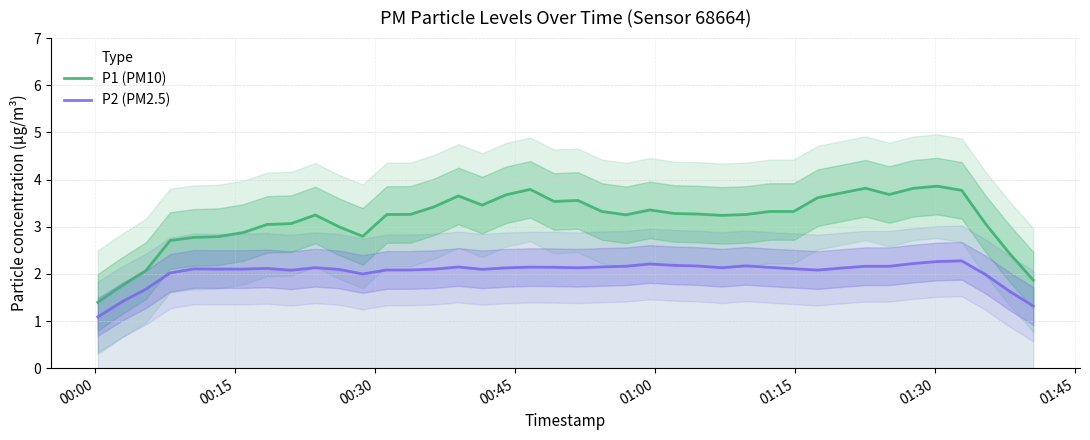

List the series in order of their peak value, highest first.

P1 (PM10), P2 (PM2.5)